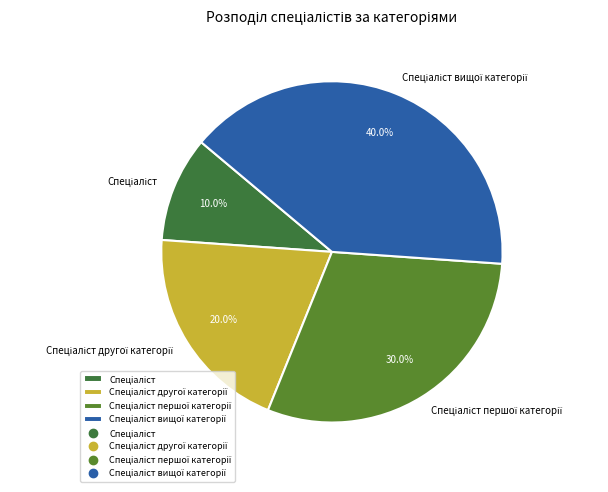

Does any single category account for the majority?

No